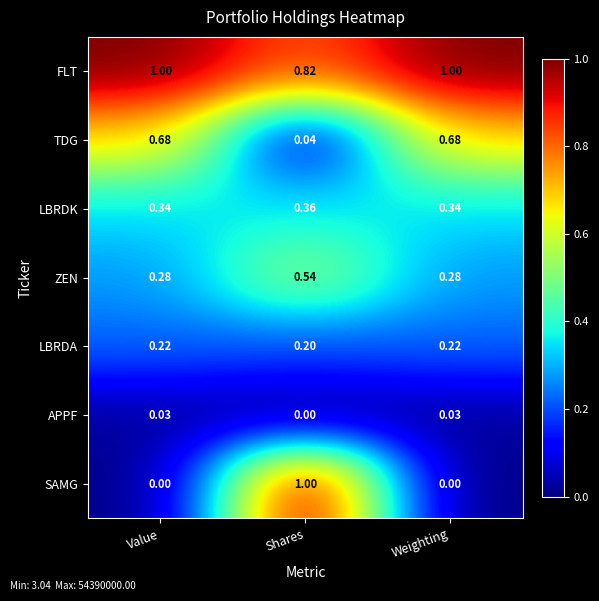

Which series changed the most between Shares and Weighting?

SAMG